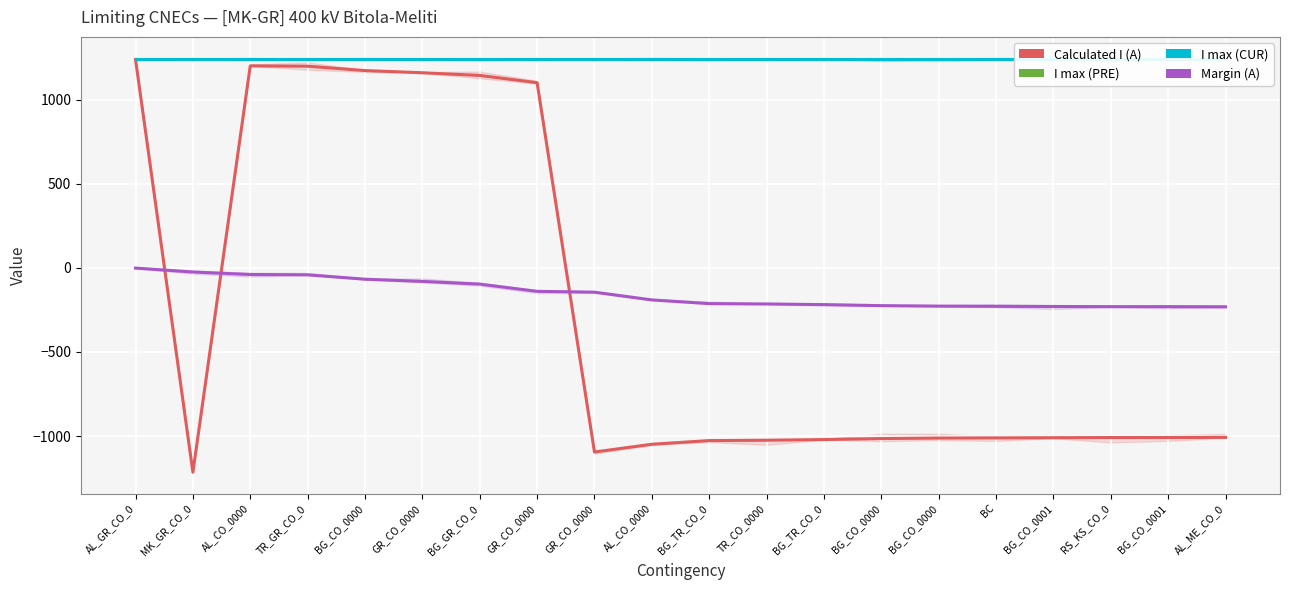

What is the minimum value shown in the chart?

-1215